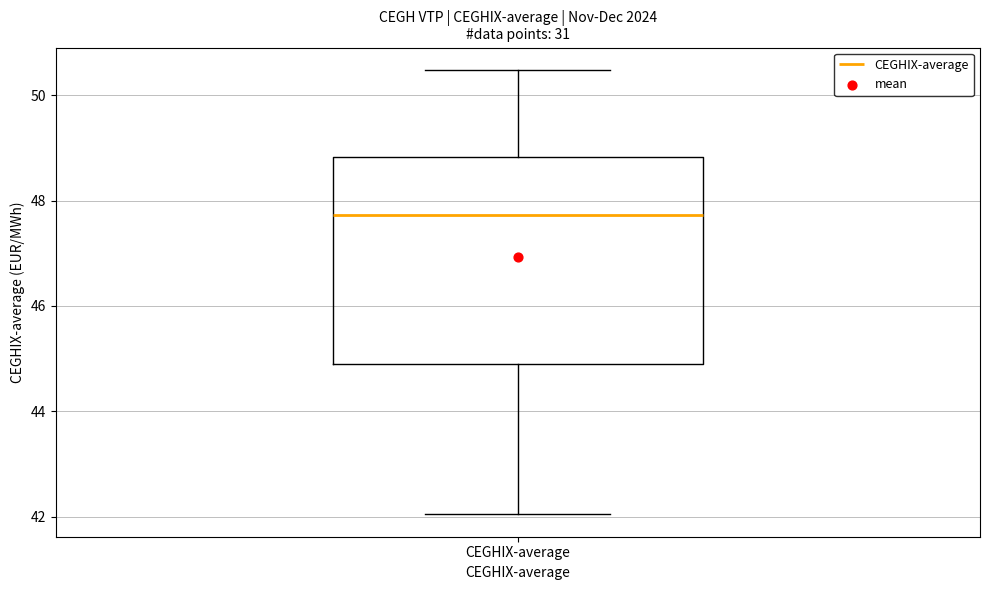

Transcribe this box plot: give where the median line is, the range the box spans, and where the two whiskers end, as read against the y-axis. The values are not printed on the chart, so give them approximately, as read against the axis.

median 47.8, box 44.8 to 48.8, whiskers 42.0 to 50.4